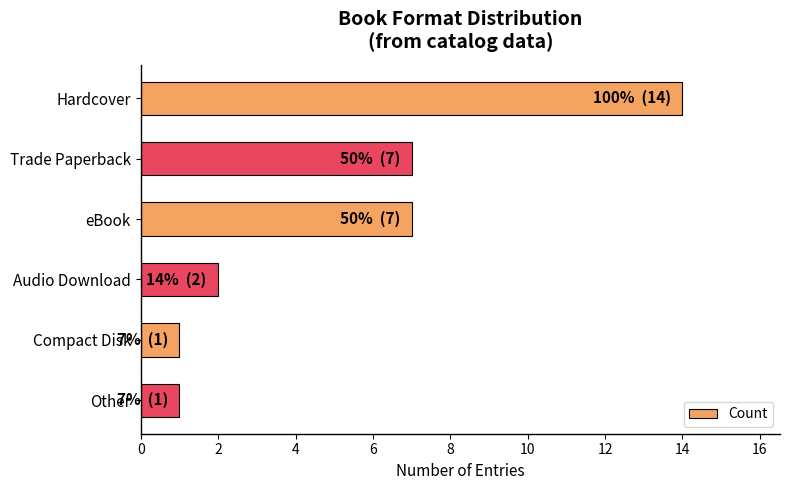

Which has a higher value, Other or Trade Paperback?

Trade Paperback